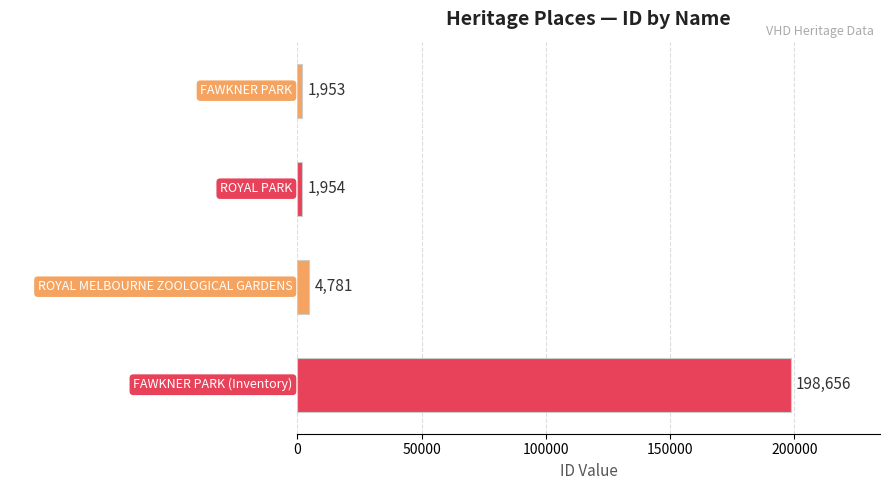

Reading top to bottom, list all the values displayed in this chart.

FAWKNER PARK=1953	ROYAL PARK=1954	ROYAL MELBOURNE ZOOLOGICAL GARDENS=4781	FAWKNER PARK (Inventory)=198656